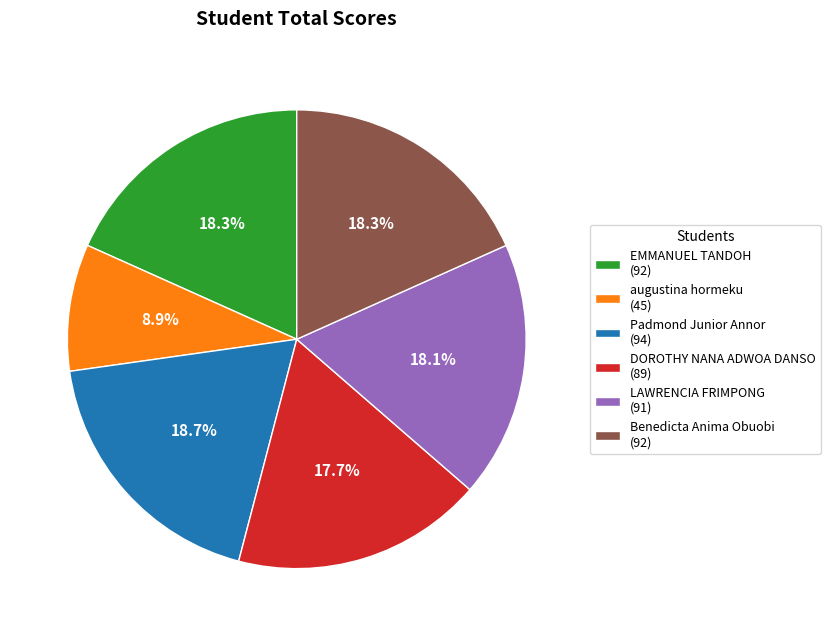

What percentage is the EMMANUEL TANDOH slice, to the nearest percent?

18%